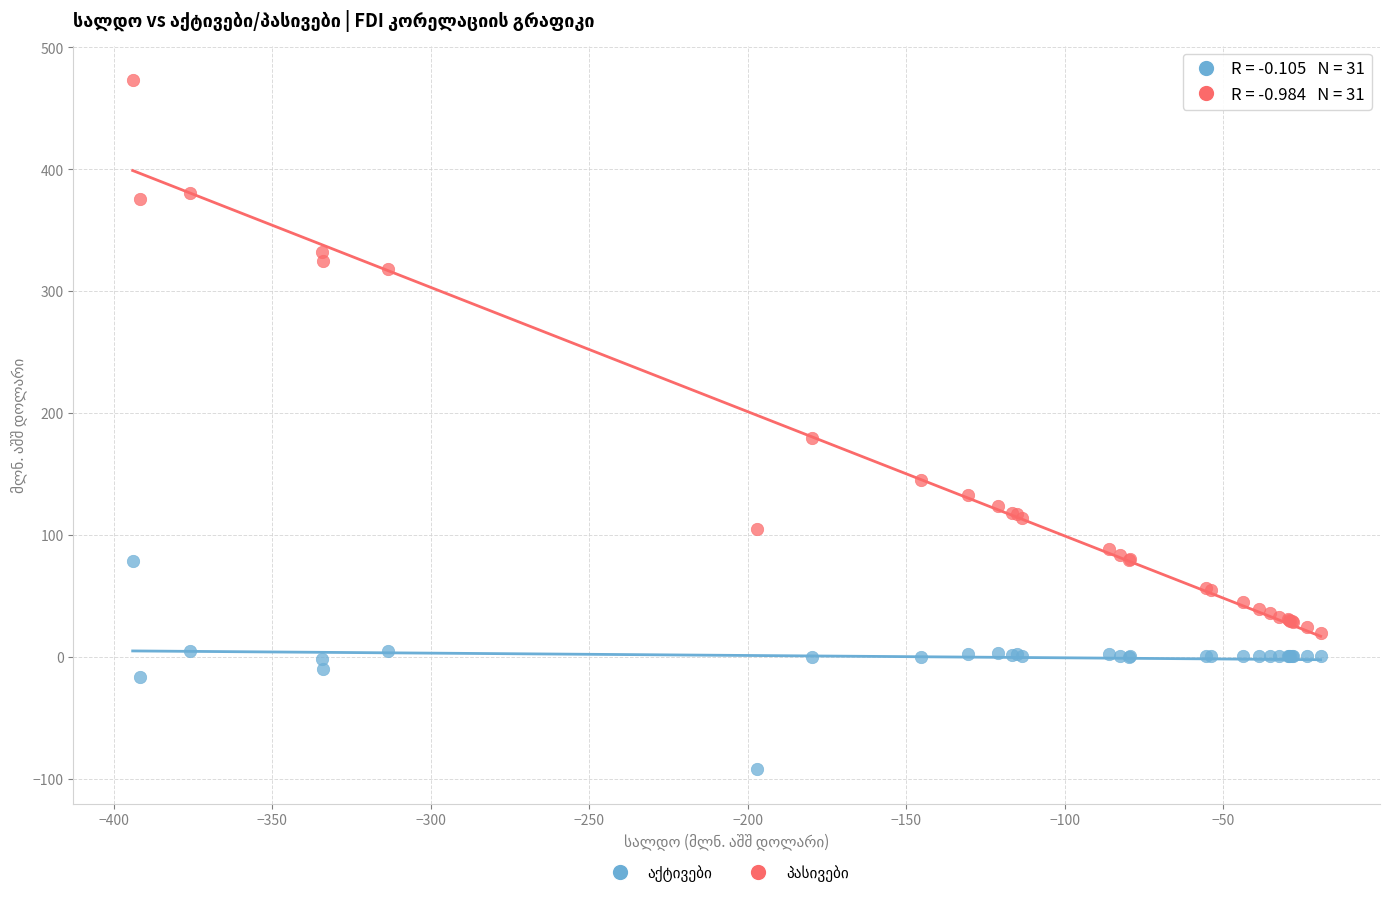

What is the X range (max minus min) for the scatter plot?

374.7